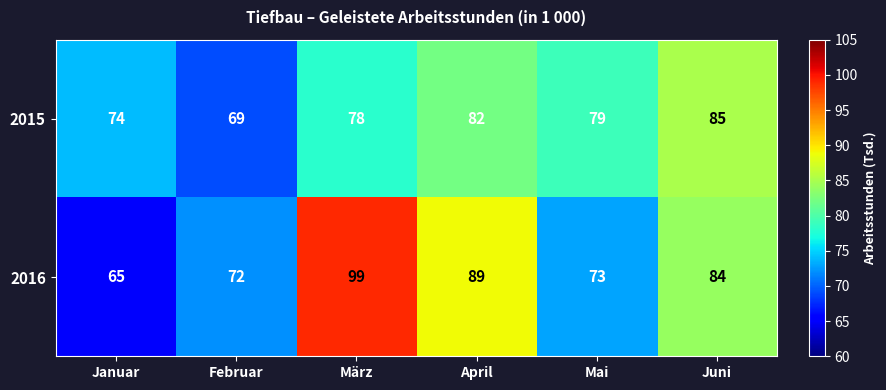

How many series are shown in this chart?

2